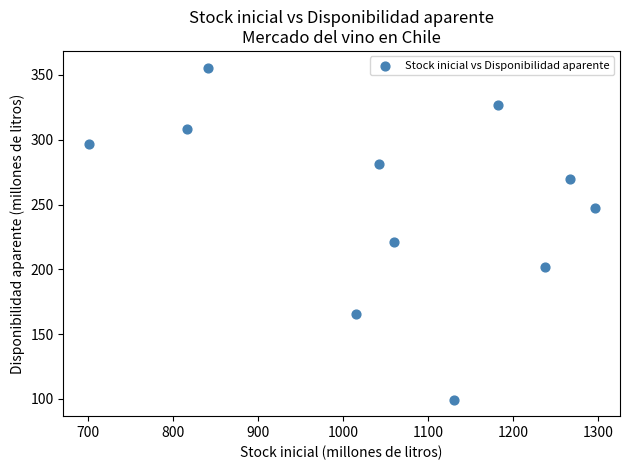

What is the range of X values (max minus min)?

595.0